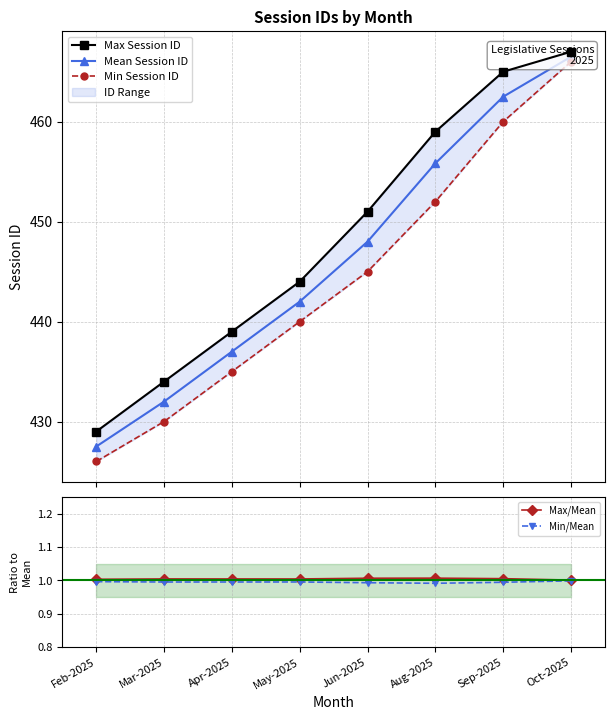

What is the sum of the Min/Mean values at Feb-2025 and Jun-2025?

2.0